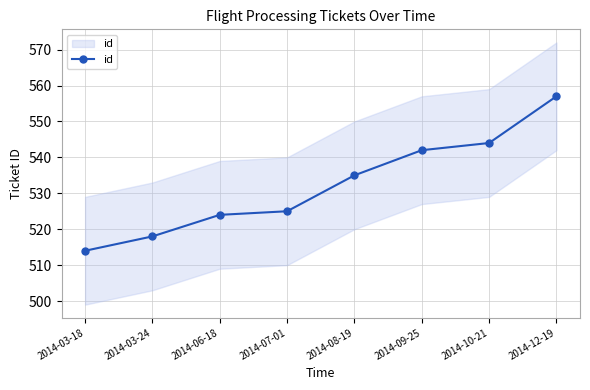

Reading right to left, what are all the values shown in this chart?

2014-12-19=557	2014-10-21=544	2014-09-25=542	2014-08-19=535	2014-07-01=525	2014-06-18=524	2014-03-24=518	2014-03-18=514